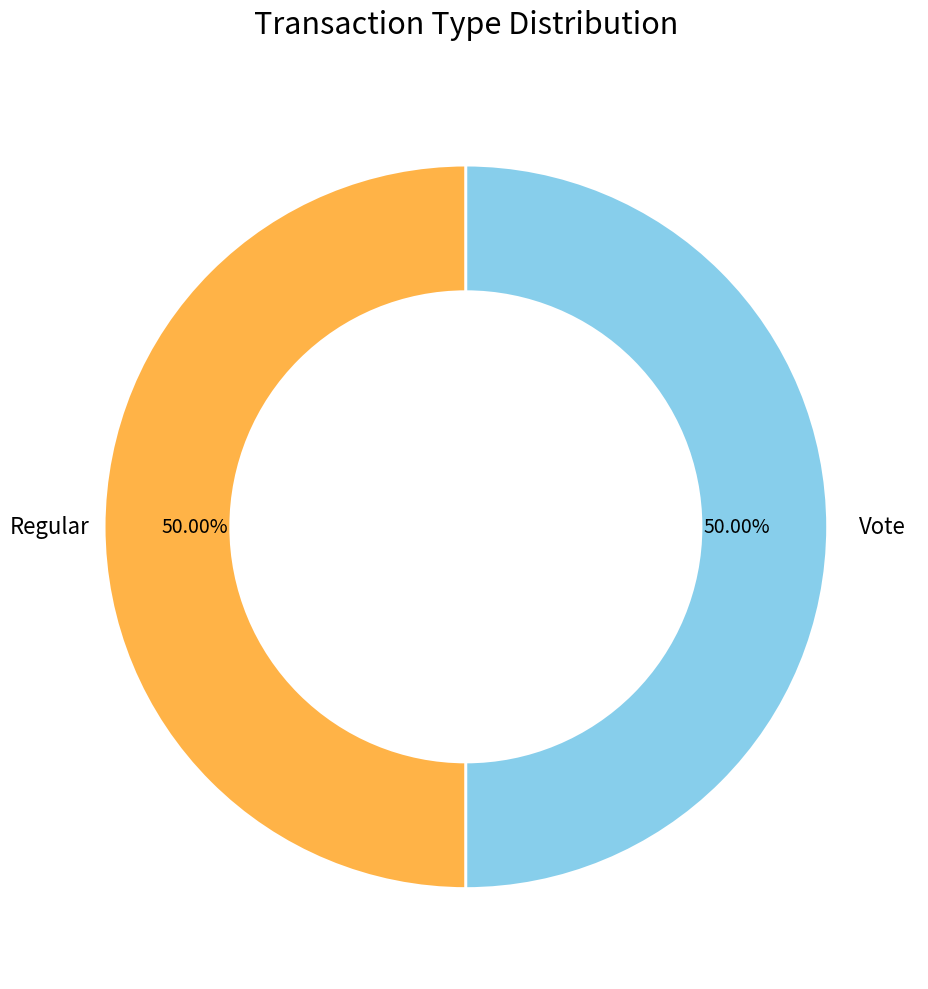

How many slices are in this pie chart?

2